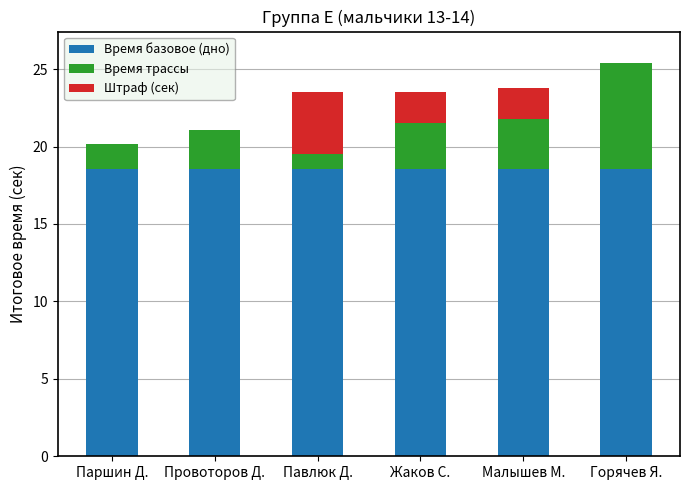

What is the total value across all series at Малышев М.?

23.8